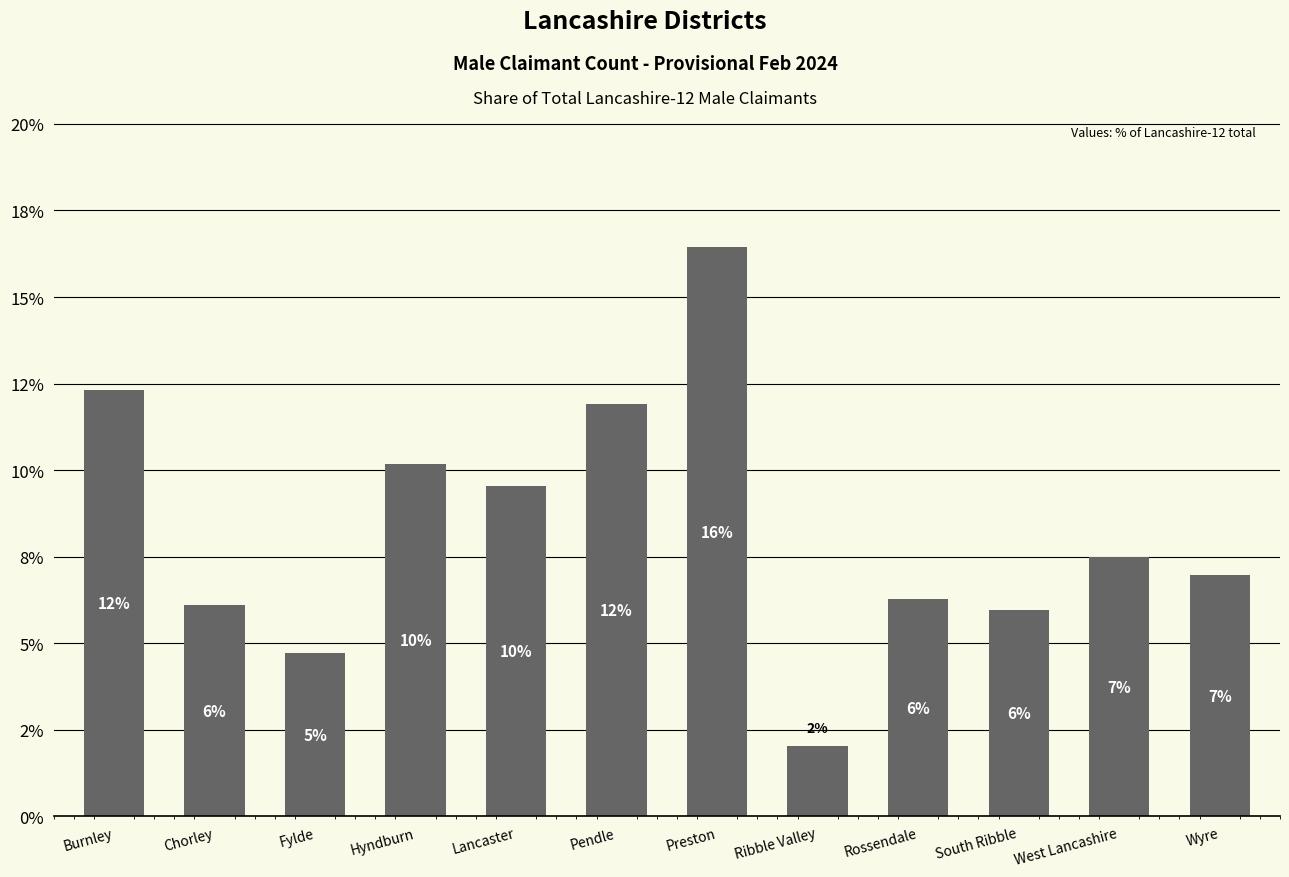

Does the chart contain any negative values?

No